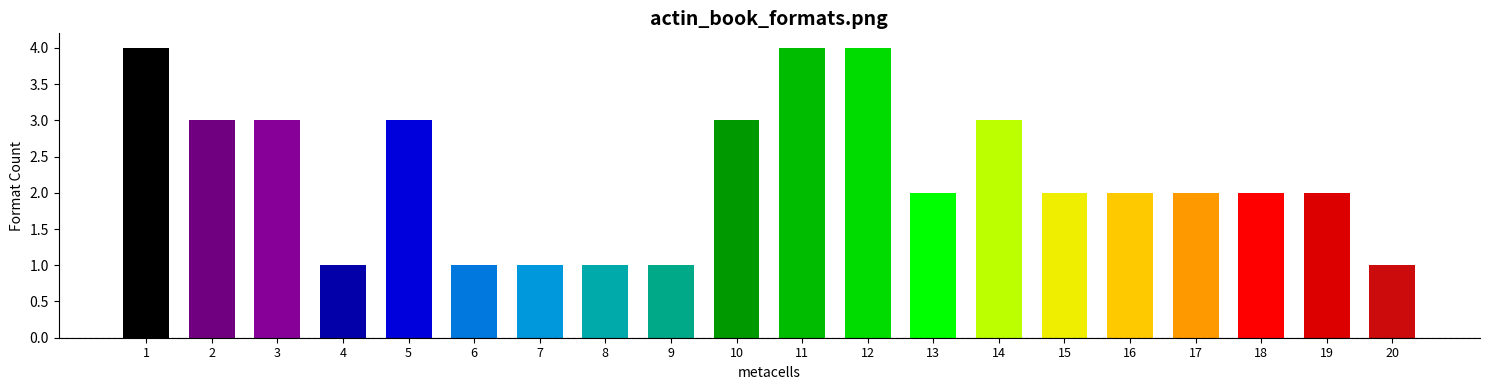

What is the greatest value displayed?

4